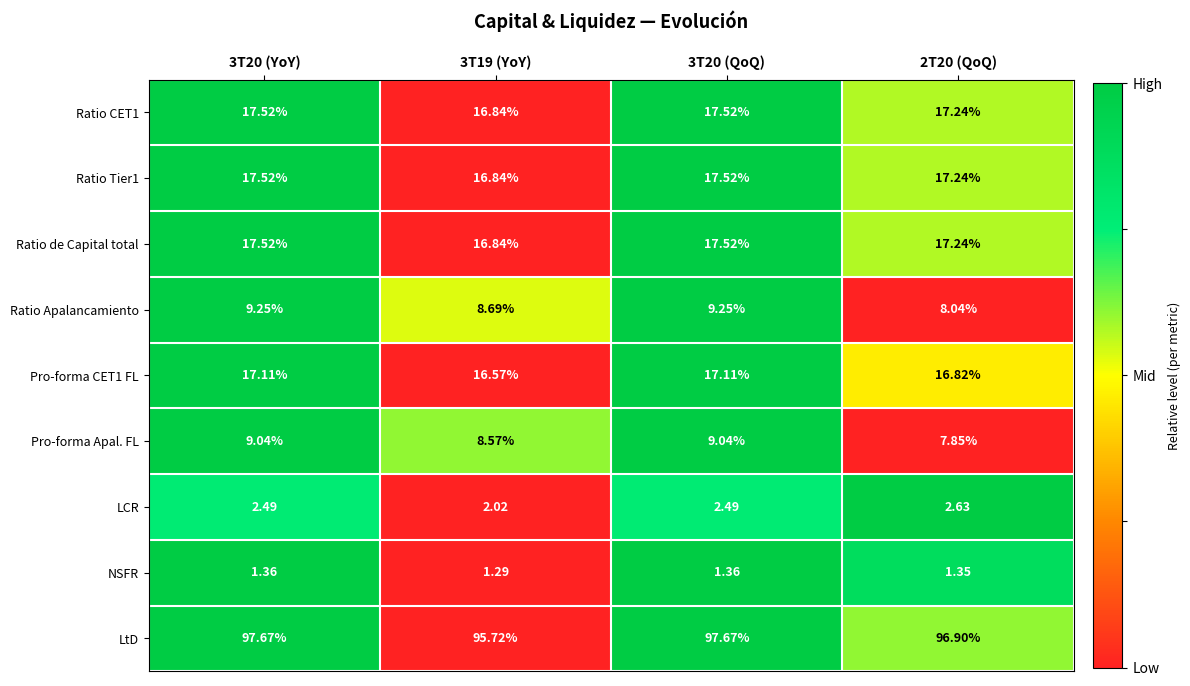

Which series has the widest spread of values?

LtD